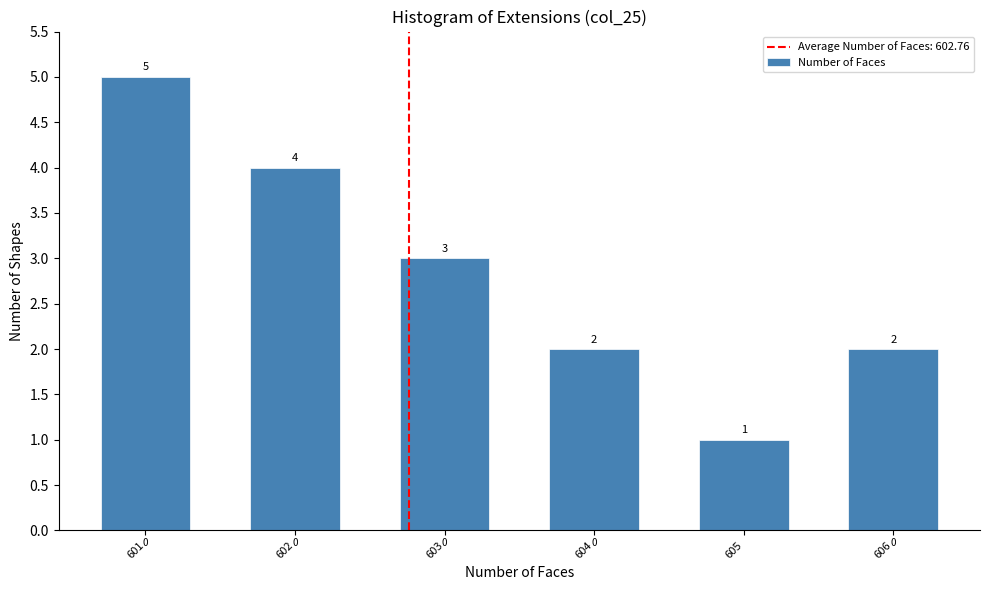

Reading left to right, list all the values displayed in this chart.

601=5	602=4	603=3	604=2	605=1	606=2